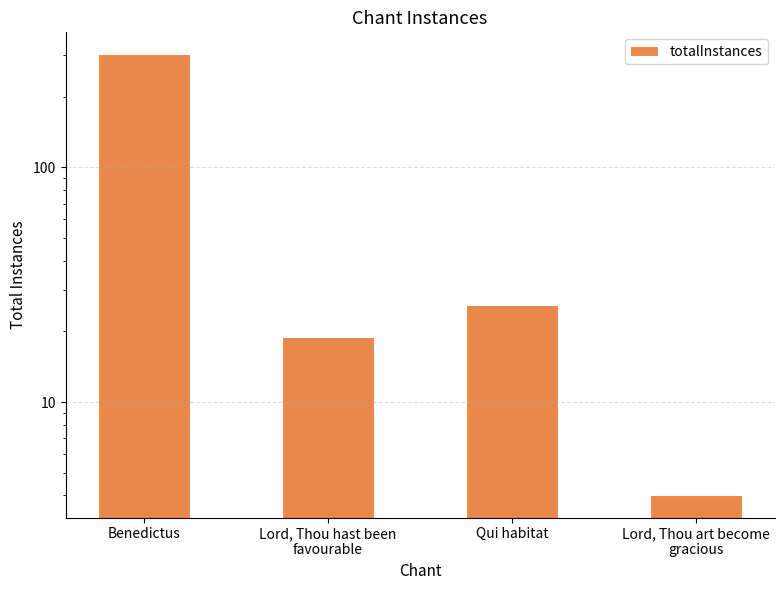

Is it true that the value at Qui habitat is 17?

False